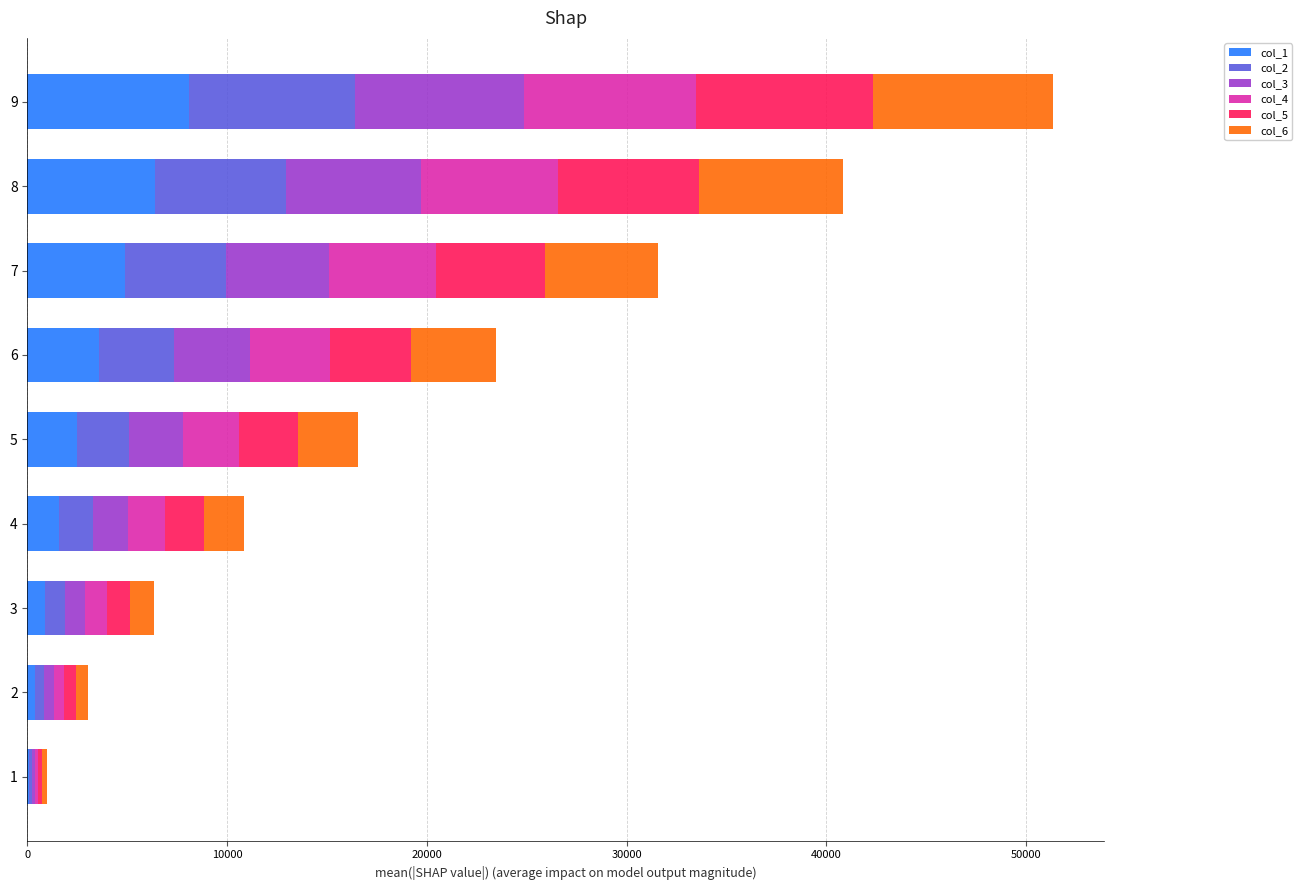

At which category is the sum across all series the highest?

9